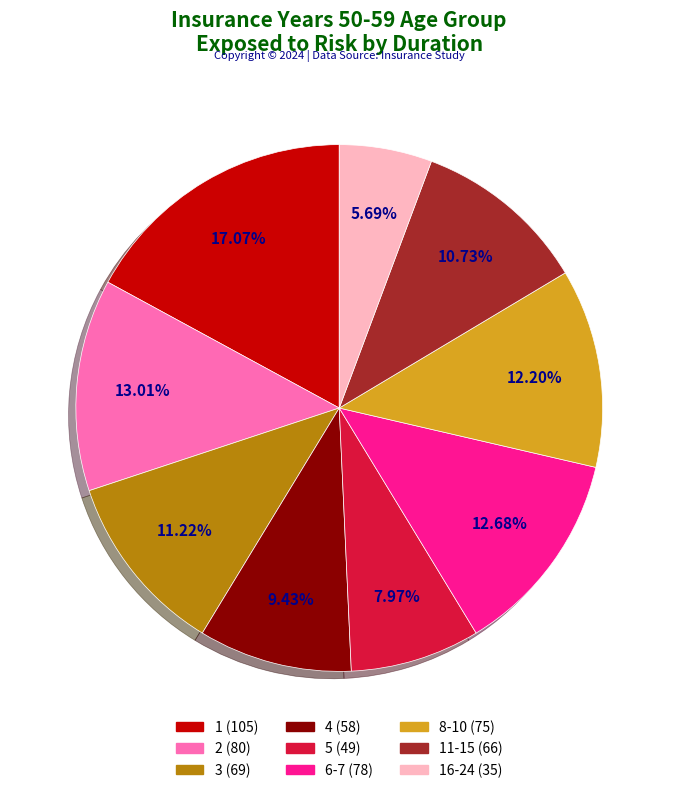

Is there any slice that represents more than half of the pie?

No